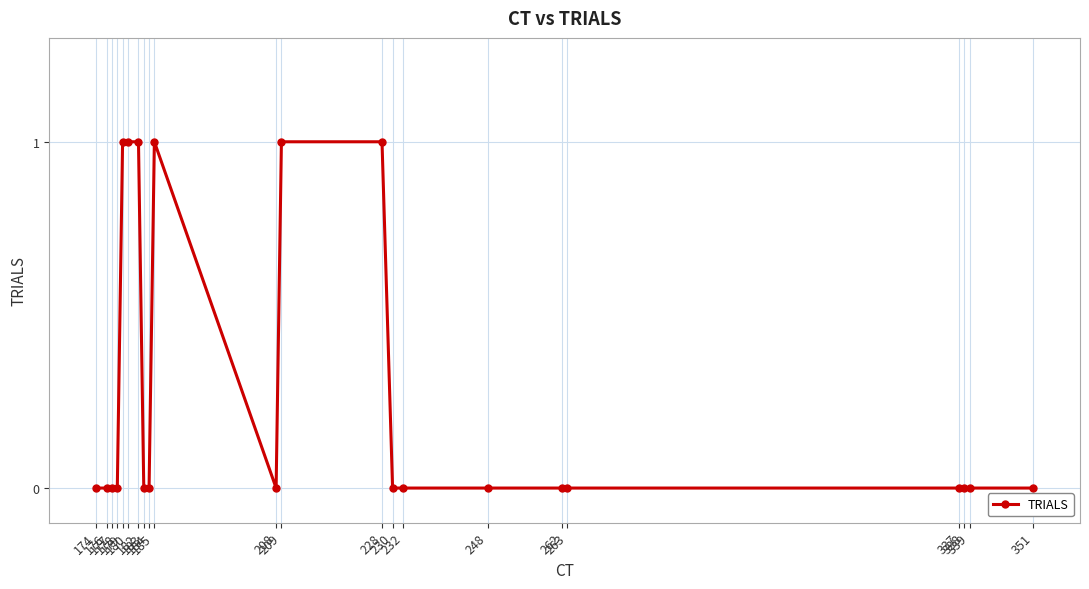

True or false: the data shows 2 at 182.

False